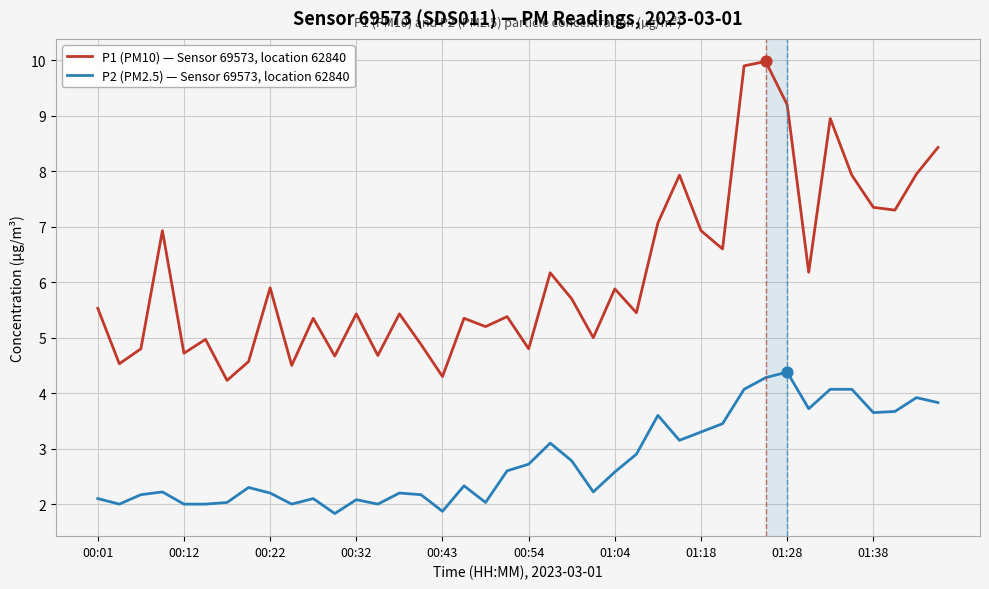

At how many categories does at least one series exceed 3?

40